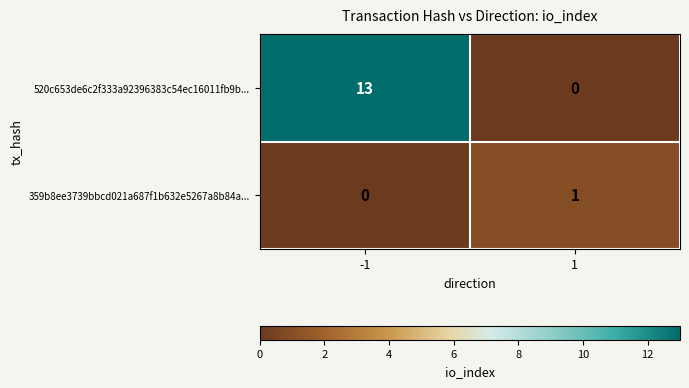

How many positive values does the 359b8ee3739bbcd021a687f1b632e5267a8b84a... series have?

1